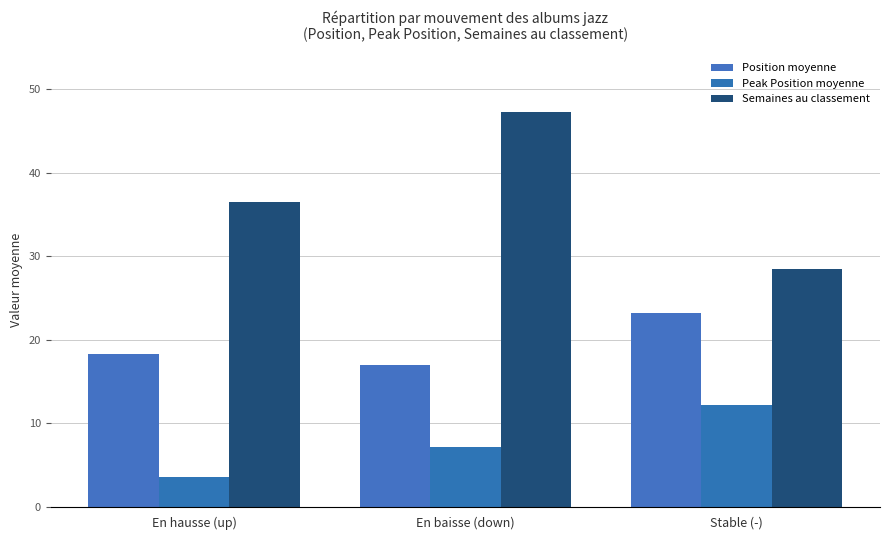

At how many categories does at least one series exceed 44?

1